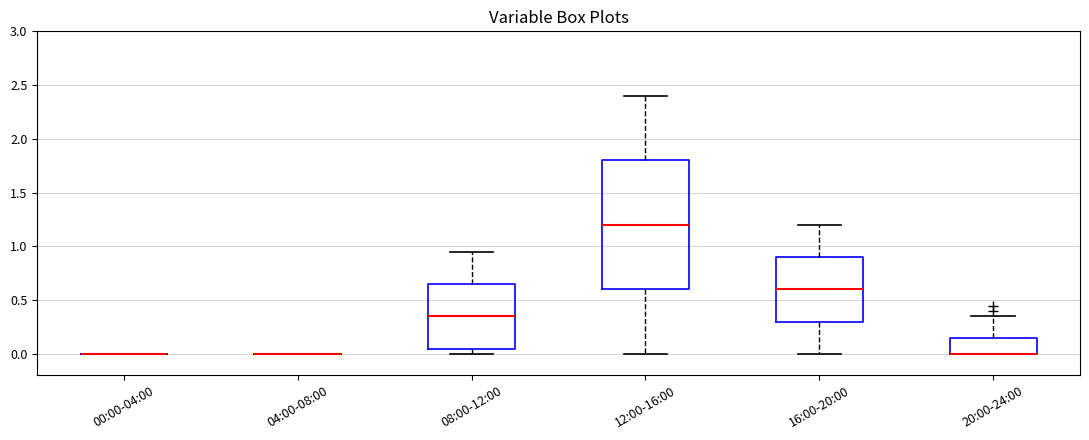

Reading left to right, read every box against the y-axis: the position of its median line, the range the box covers, and the ends of its whiskers. The values are not printed on the chart, so give them approximately, as read against the axis.

00:00-04:00: box collapsed to a line at 0.00, whiskers 0.00 to 0.00
04:00-08:00: box collapsed to a line at 0.00, whiskers 0.00 to 0.00
08:00-12:00: median 0.35, box 0.05 to 0.65, whiskers 0.00 to 0.95
12:00-16:00: median 1.20, box 0.60 to 1.80, whiskers 0.00 to 2.40
16:00-20:00: median 0.60, box 0.30 to 0.90, whiskers 0.00 to 1.20
20:00-24:00: median 0.00 (drawn on the box's lower edge), box 0.00 to 0.15, whiskers 0.00 to 0.35